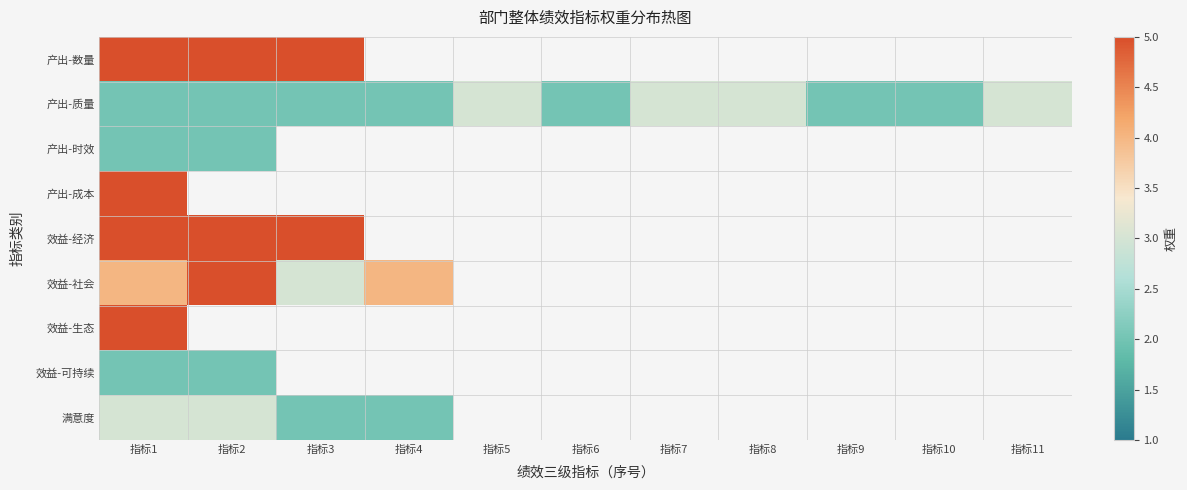

At how many categories does at least one series exceed 2?

8